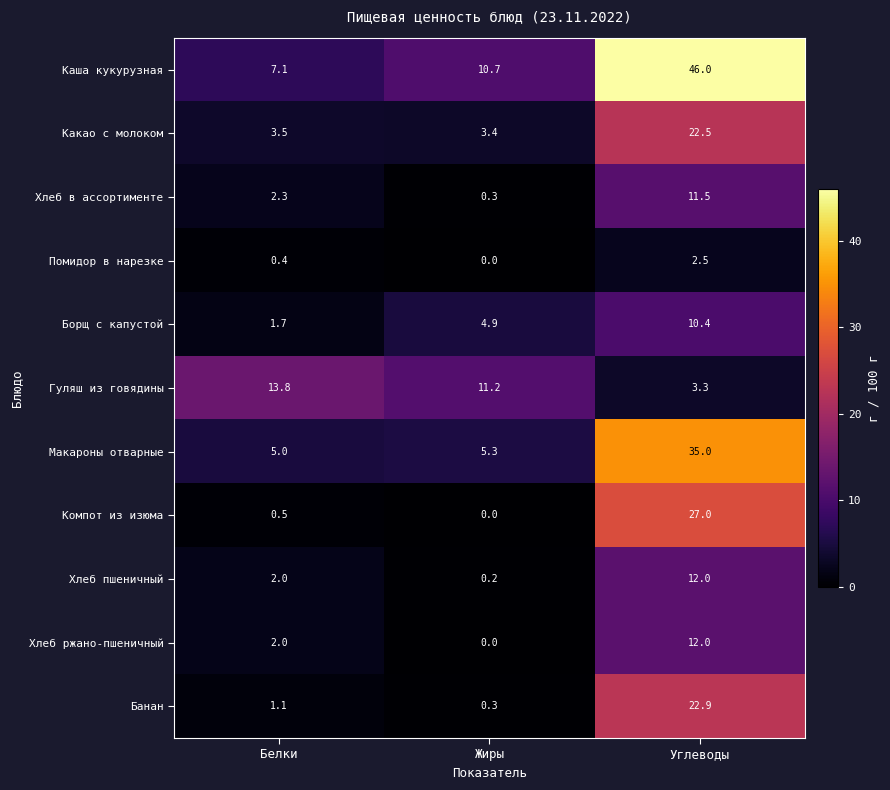

Which label corresponds to the largest value in the chart?

Углеводы